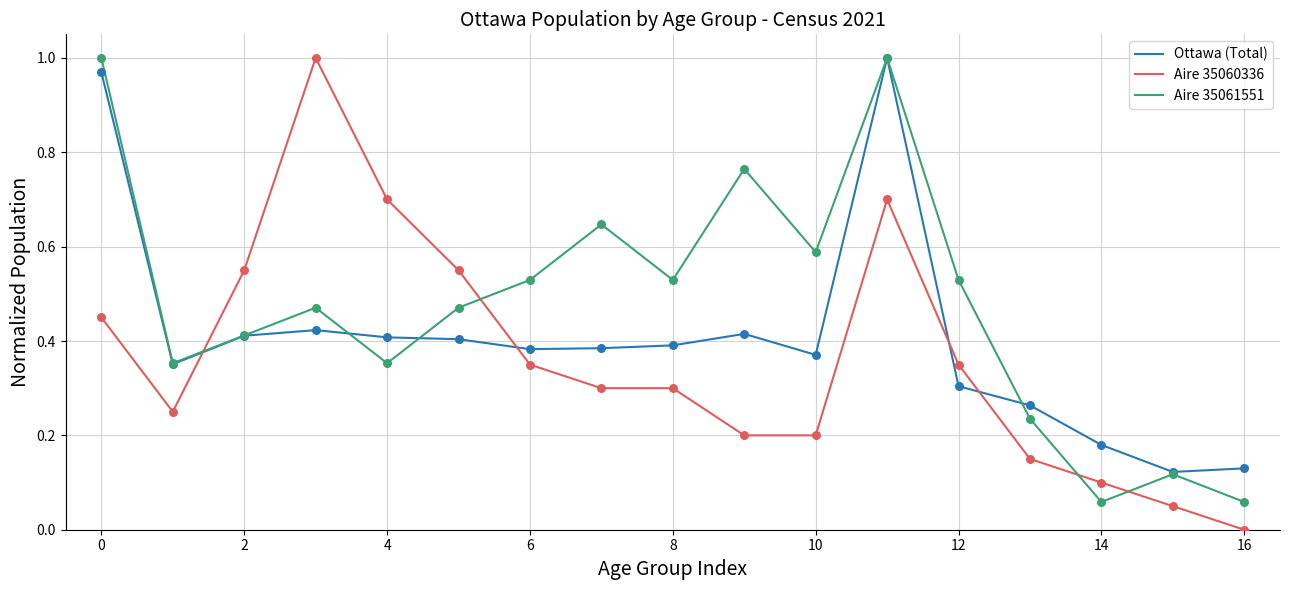

List the series in order of their overall mean, lowest first.

Aire 35060336, Ottawa (Total), Aire 35061551